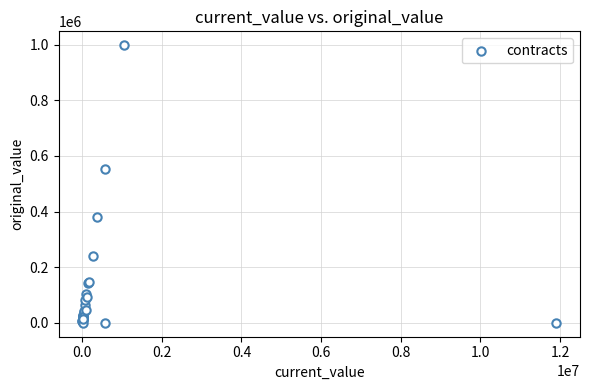

What Y value in the scatter plot is closest to 498972?

553000.0